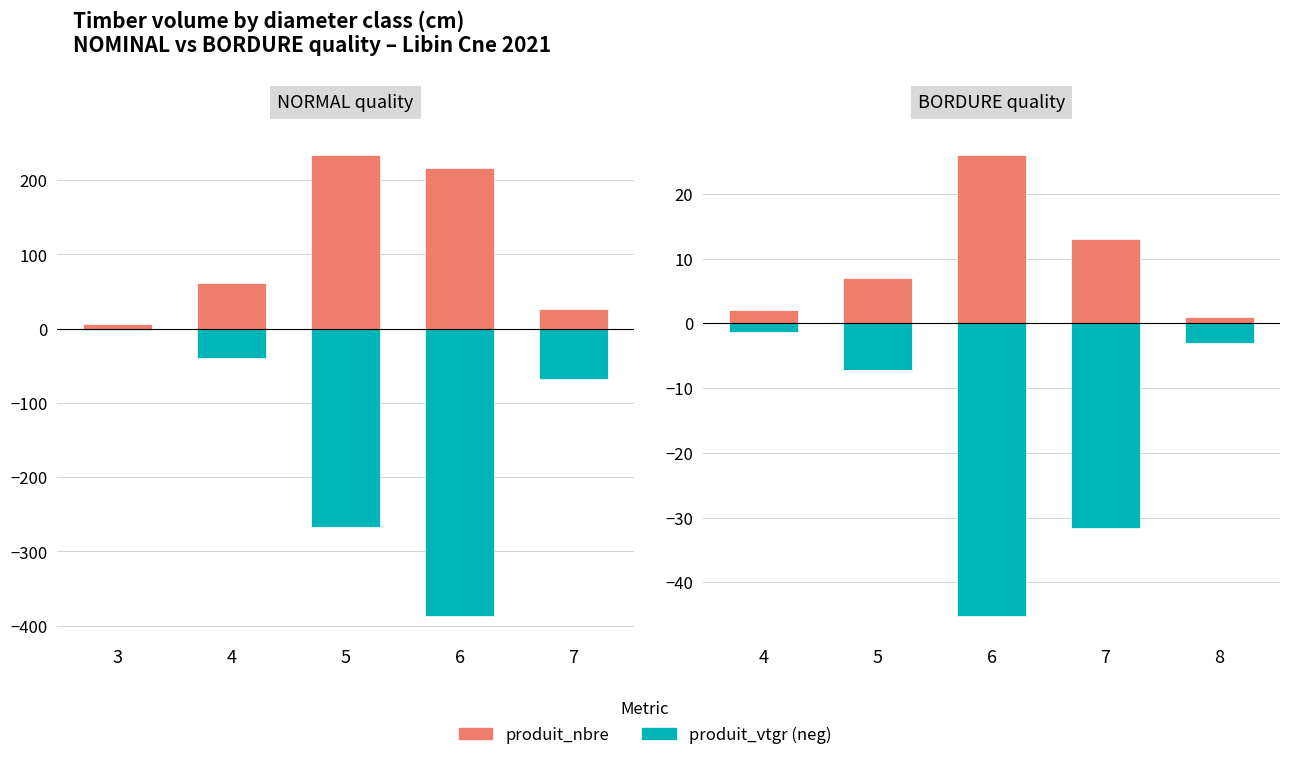

Does the chart contain any negative values?

Yes